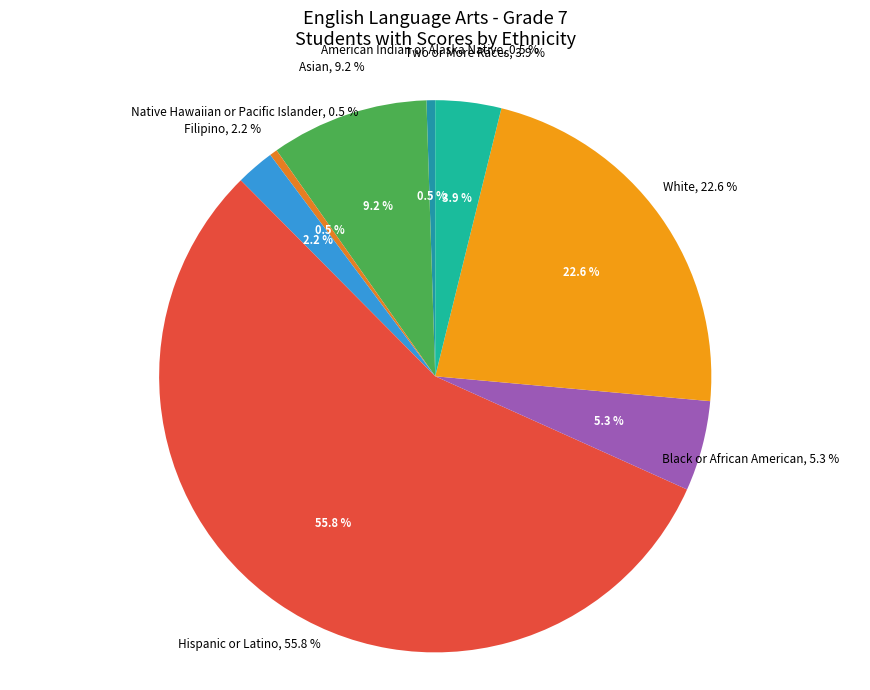

How many slices are in this pie chart?

8